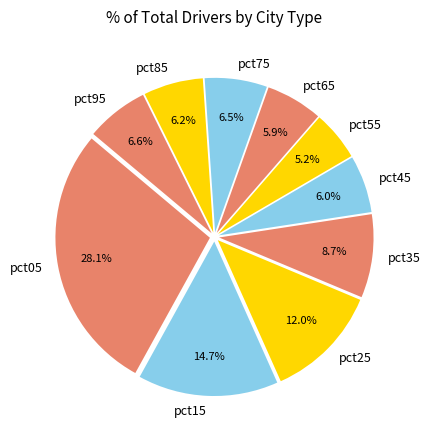

Combined, what portion of the pie is pct05 and pct45?

34.1%